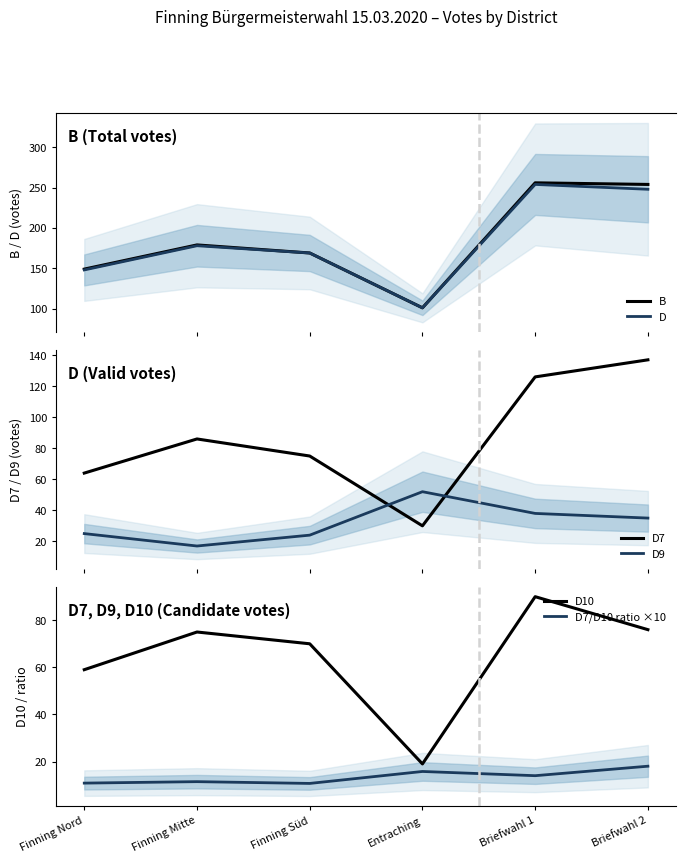

Rank the series at Briefwahl 2 from highest to lowest value.

B, D, D7, D10, D9, D7/D10 ratio ×10